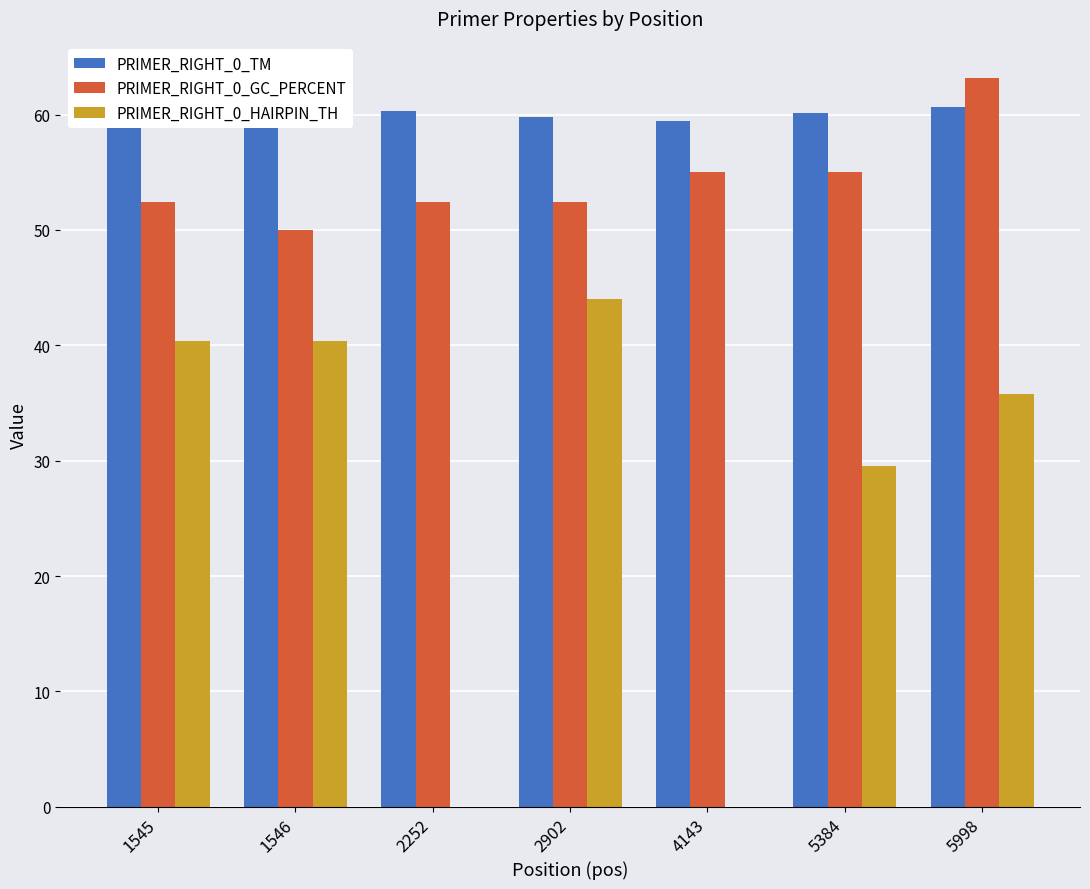

Does the chart contain stacked bars?

No